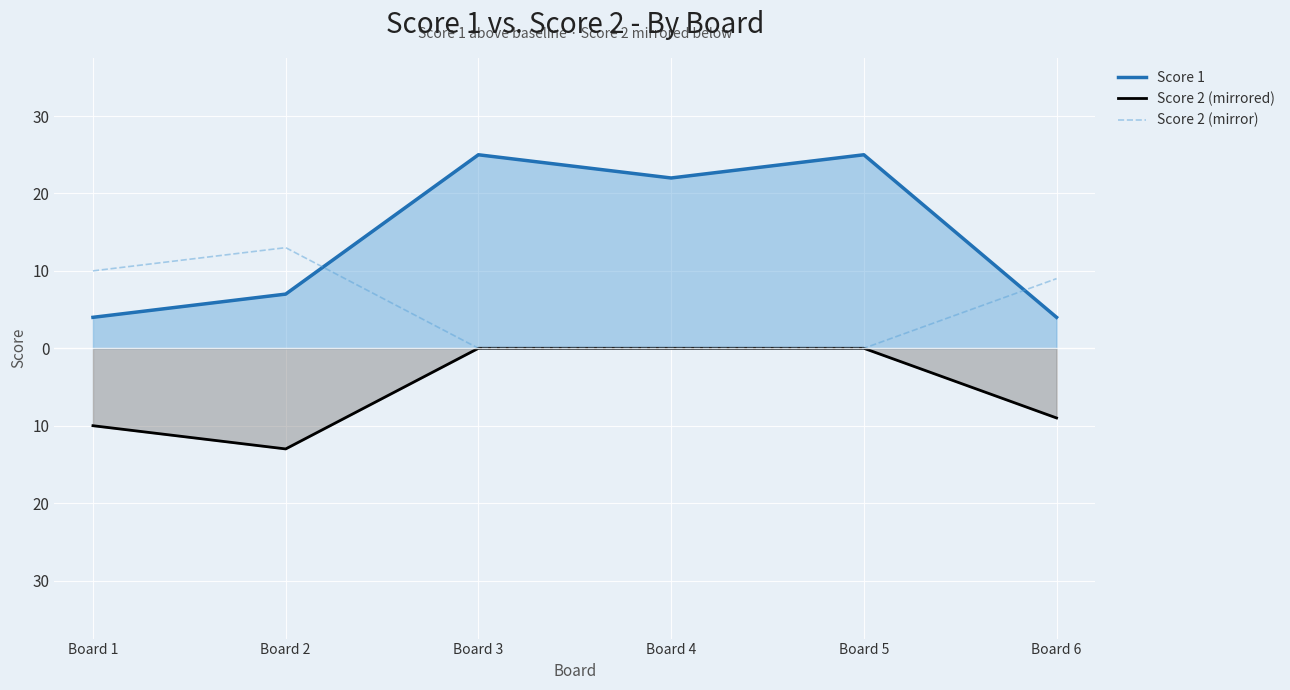

Is it true that Score 2 (mirror) equals 0 at Board 4?

True